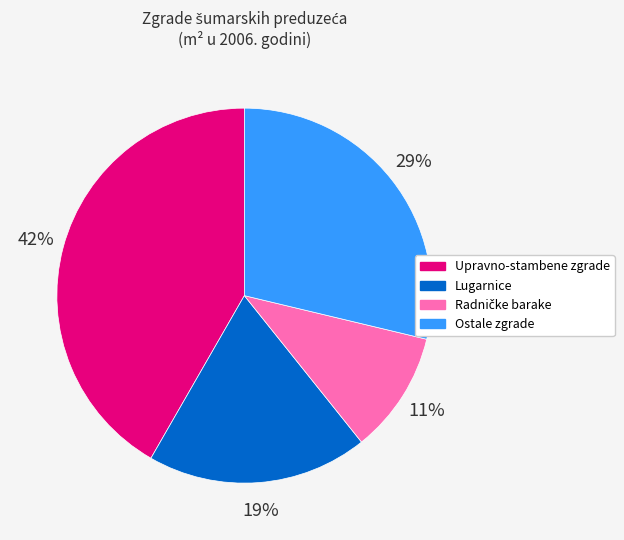

Between Ostale zgrade and Lugarnice, which is larger?

Ostale zgrade